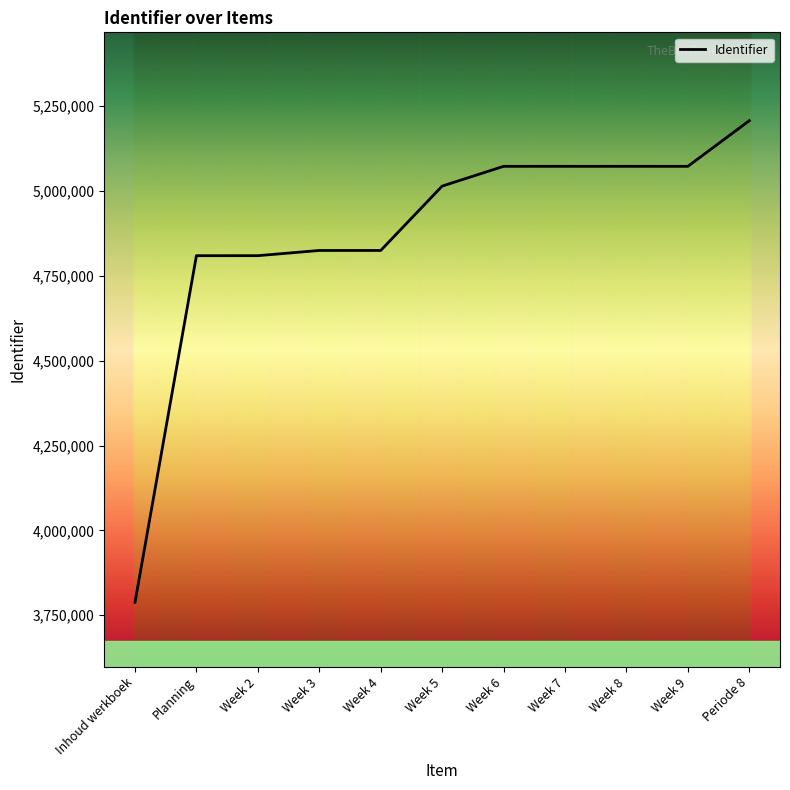

Between Periode 8 and Inhoud werkboek, which is larger?

Periode 8